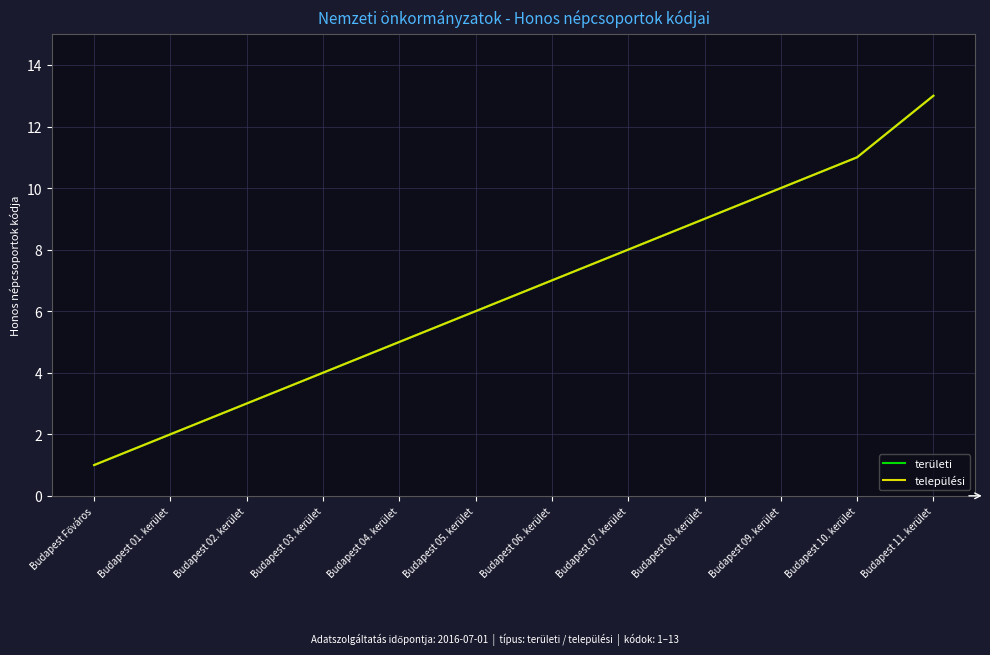

Is this an area chart (filled region under the line)?

No